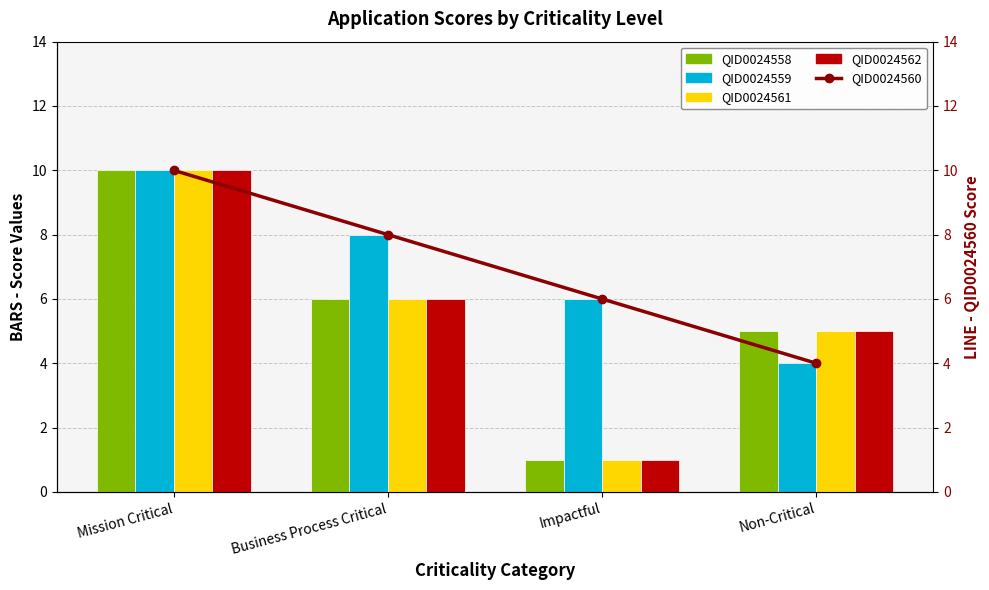

At which category is the sum across all series the highest?

Mission Critical